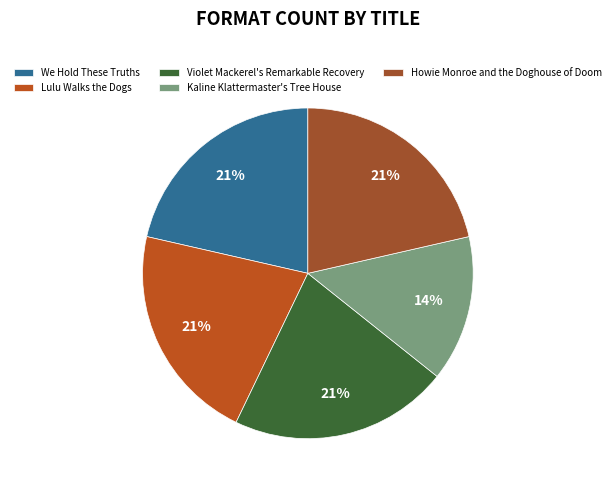

How many slices are in this pie chart?

5